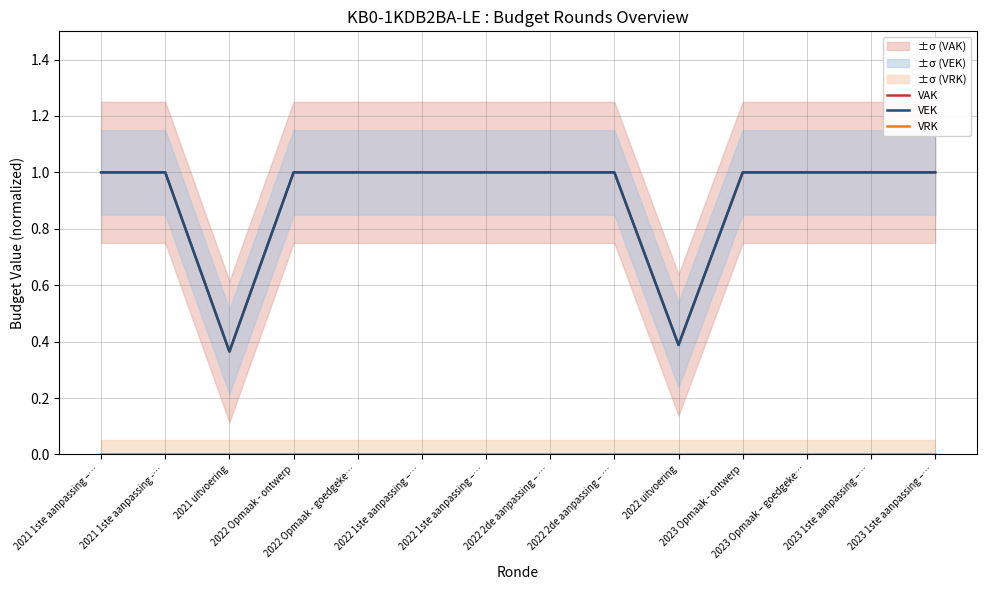

Which has a higher value, 2022 uitvoering or 2022 Opmaak - ontwerp?

2022 Opmaak - ontwerp